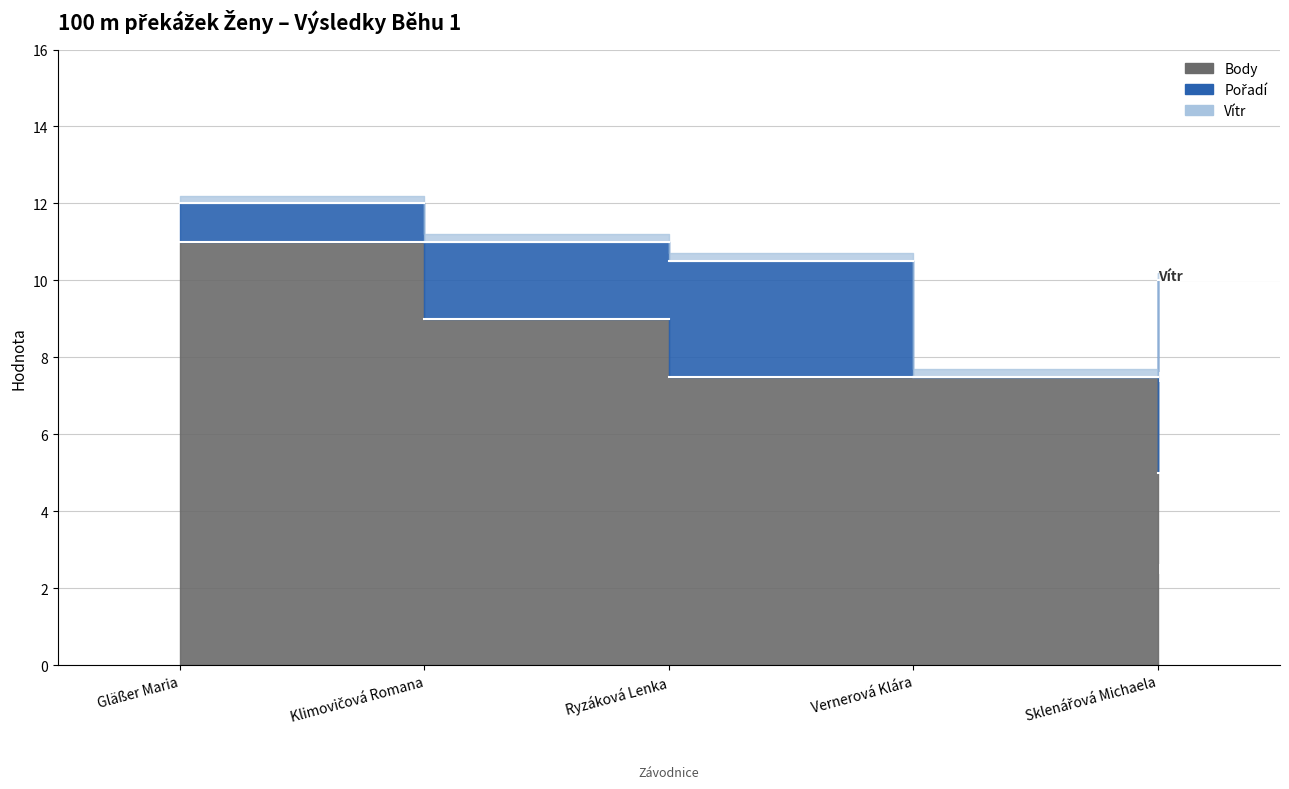

Reading left to right, list all the values displayed in this chart.

Body: 11.0	9.0	7.5	7.5	5.0
Pořadí: 1.0	2.0	3.0	0.0	5.0
Vítr: 0.2	0.2	0.2	0.2	0.2